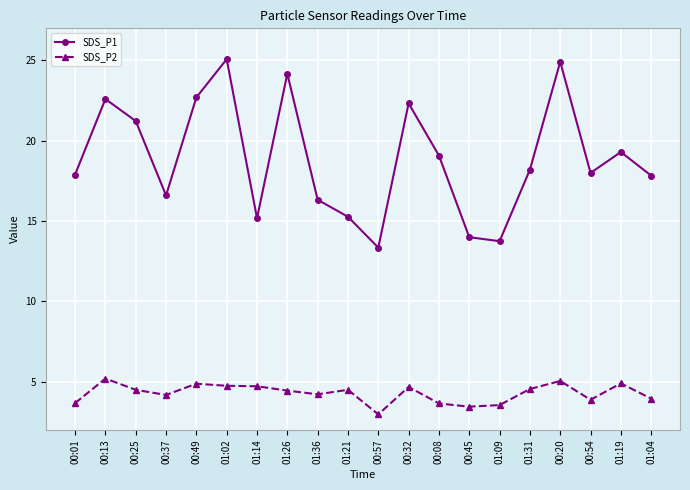

What position from the right is 01:26?

13